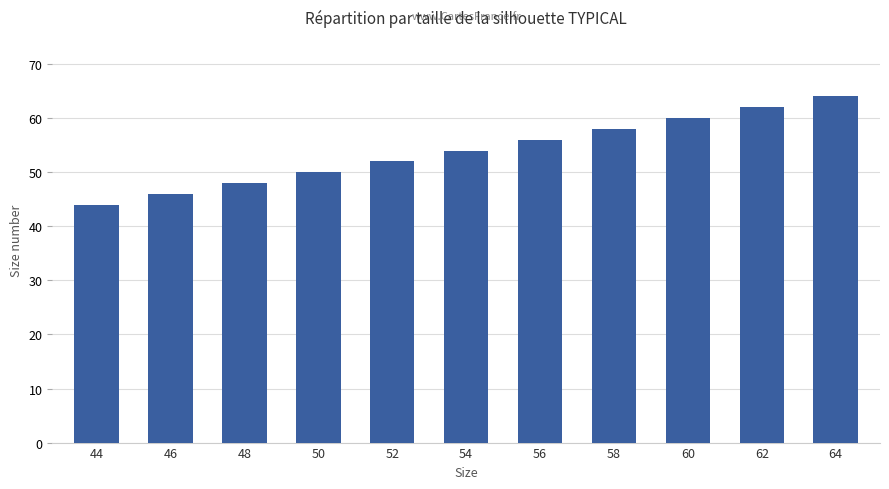

Reading left to right, extract all data points from this chart.

44=44	46=46	48=48	50=50	52=52	54=54	56=56	58=58	60=60	62=62	64=64